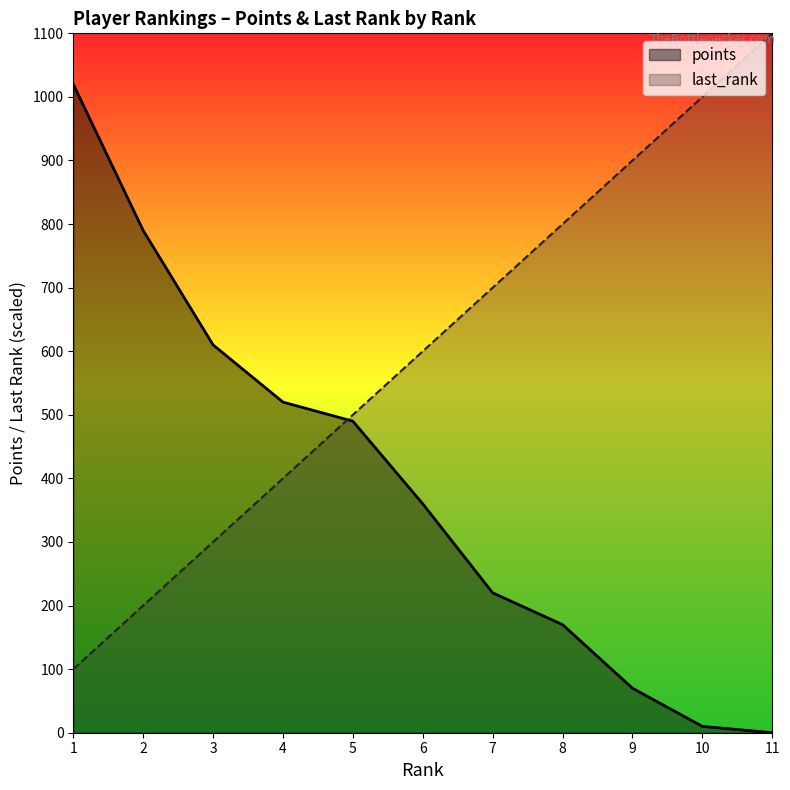

Which has a higher value, 2 or 3?

2